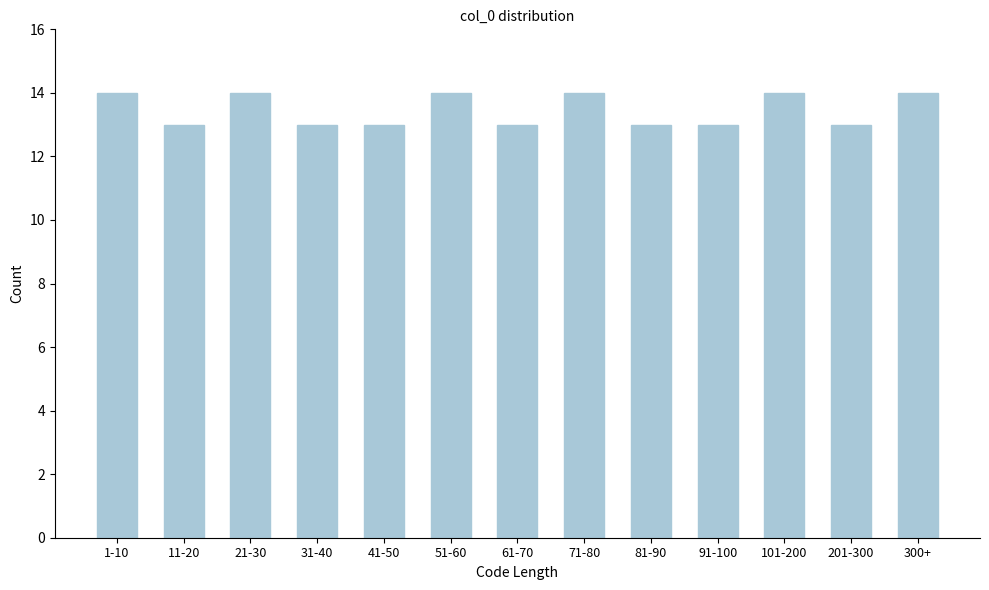

Reading right to left, extract all data points from this chart.

14	13	14	13	13	14	13	14	13	13	14	13	14